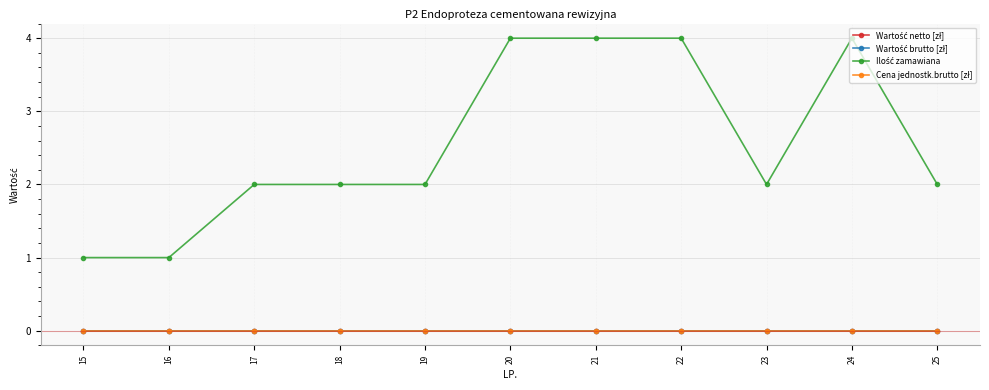

Between 17 and 18, which series saw the biggest shift?

Wartość netto [zł]